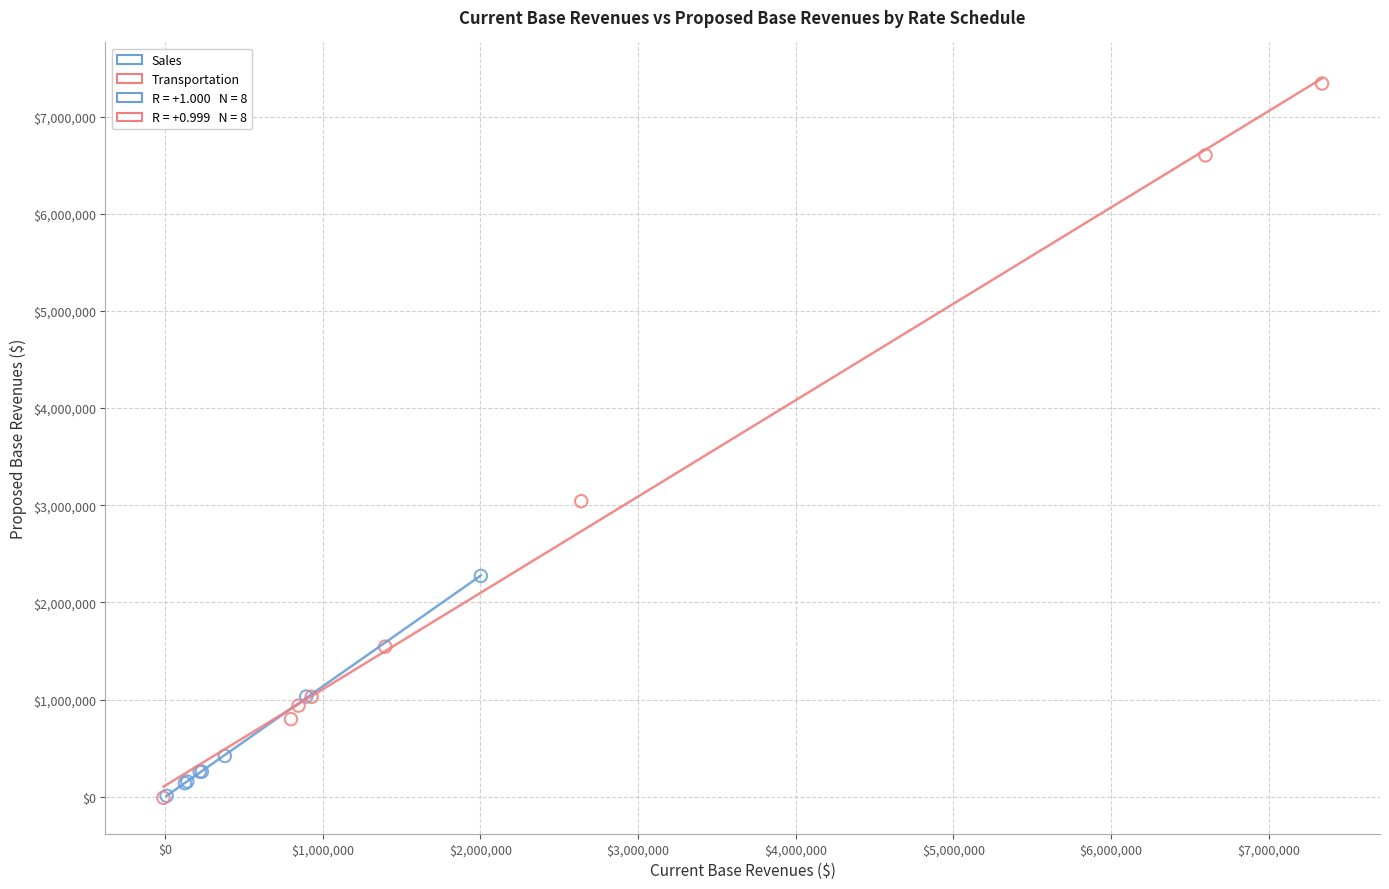

Which series has the widest spread of Y values?

Transportation